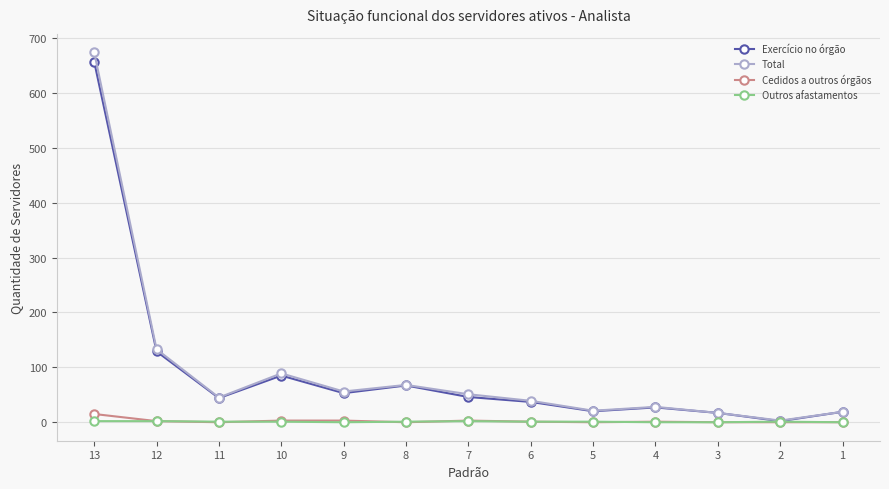

True or false: Outros afastamentos has a value of 1 at 2.

True